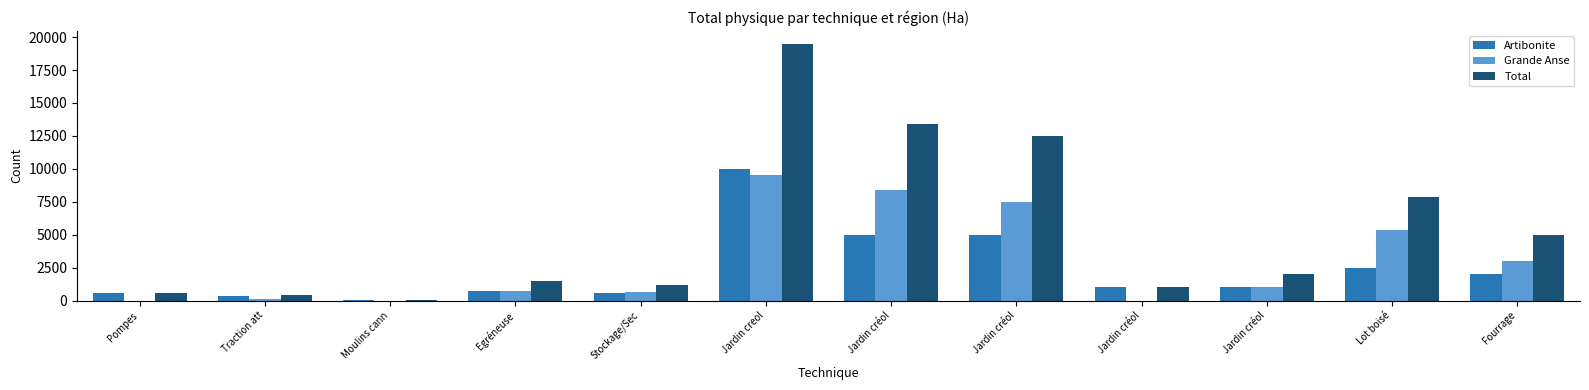

How many data points does each series have?

12